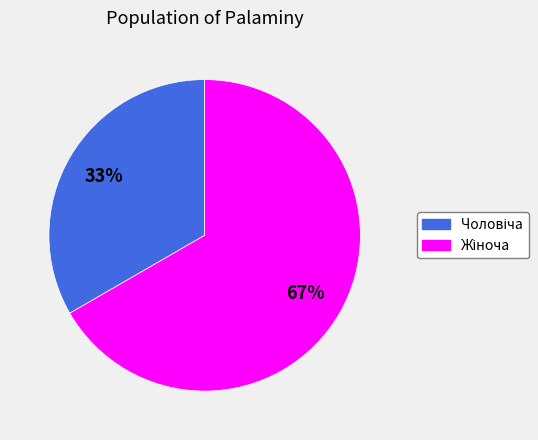

Is there a majority slice in this chart?

Yes